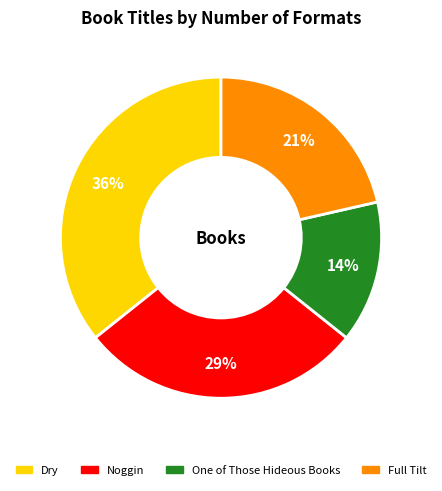

Does any single category account for the majority?

No